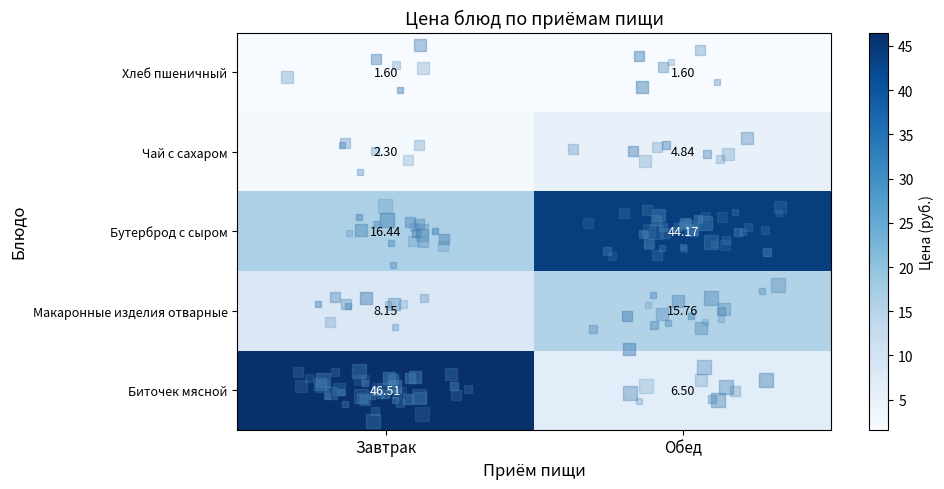

At Завтрак, list the series in order from smallest to largest.

Хлеб пшеничный, Чай с сахаром, Макаронные изделия отварные, Бутерброд с сыром, Биточек мясной